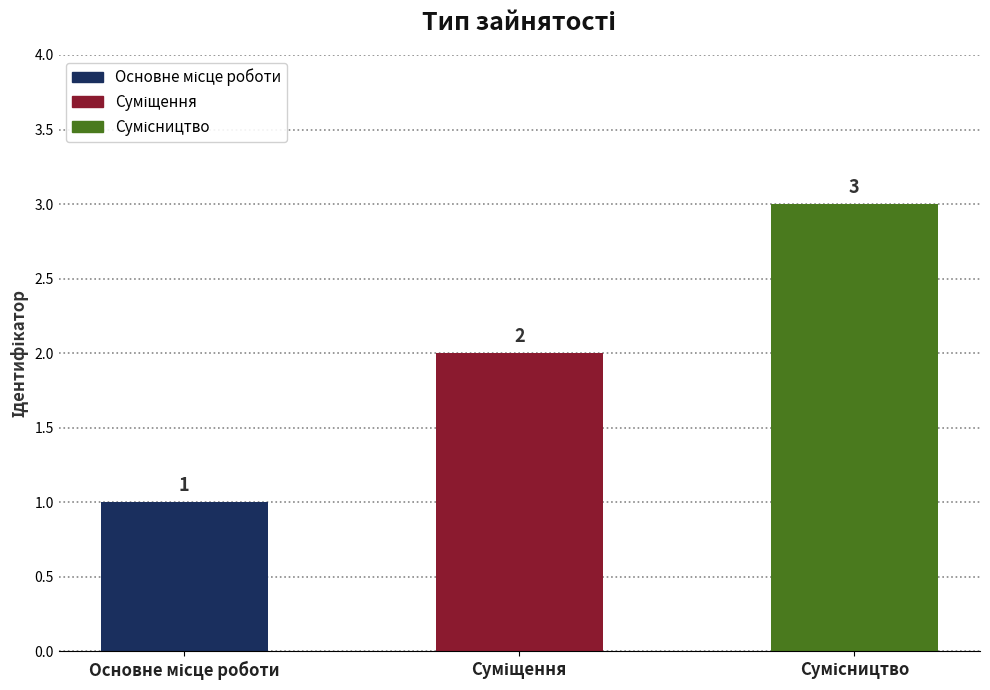

What is the value of the 3rd bar from the left?

3